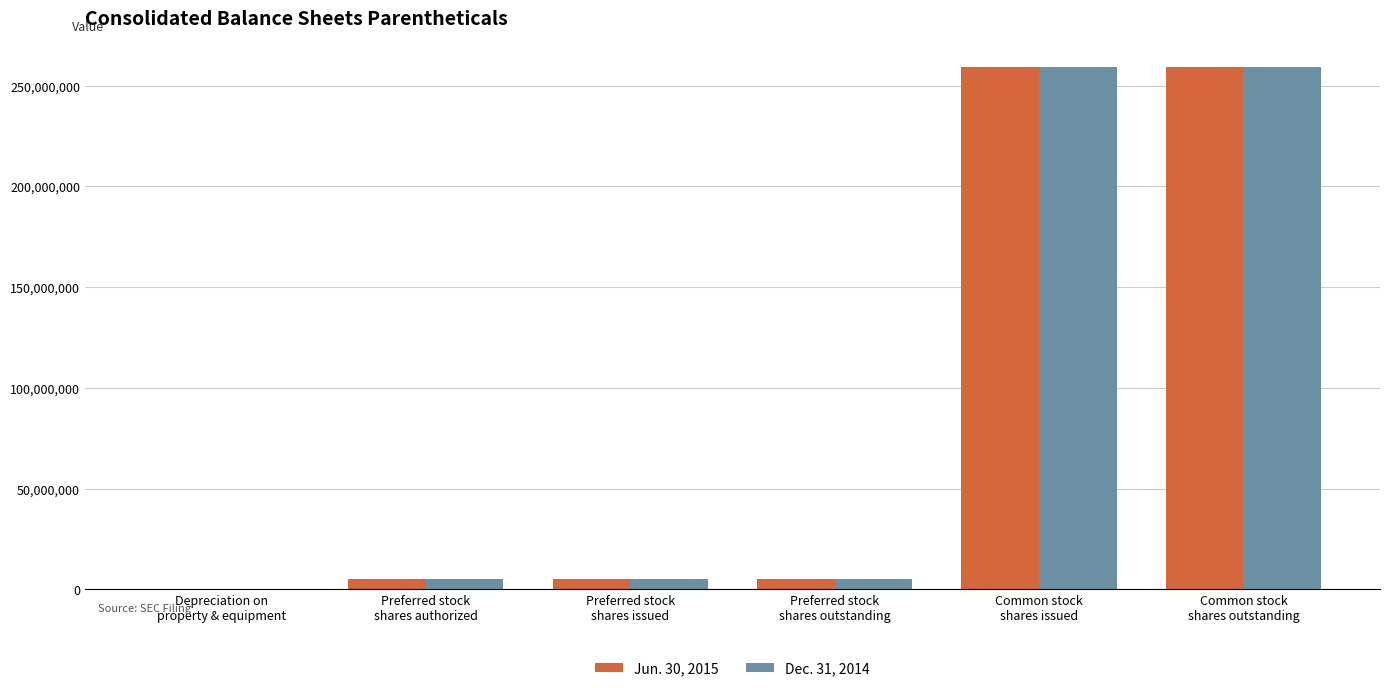

What value does the Dec. 31, 2014 series have at Preferred stock
shares issued, to the nearest 100?

5000000